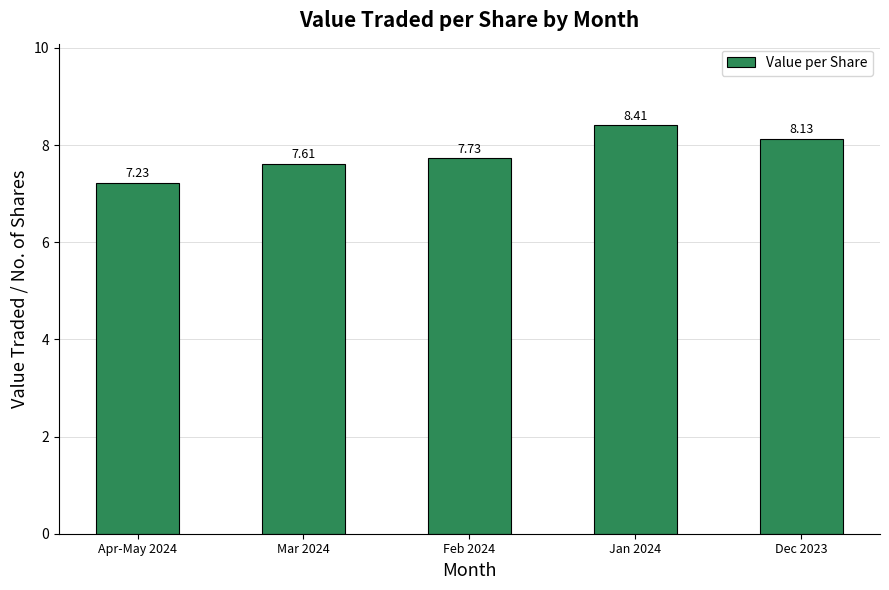

Count the number of data series in this chart.

1